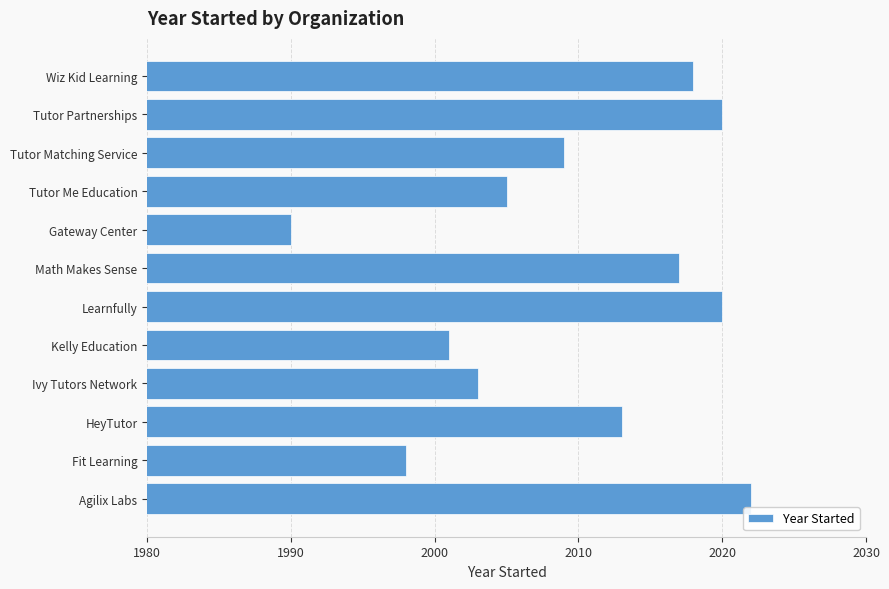

How many bars are there in total?

12